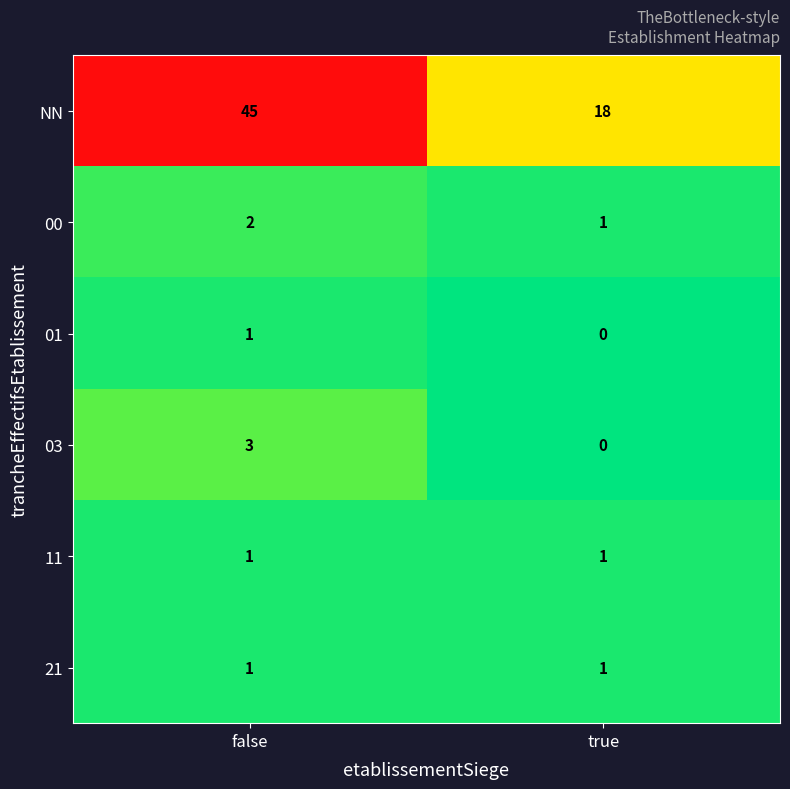

Where is 03 nearest to the value 1?

true